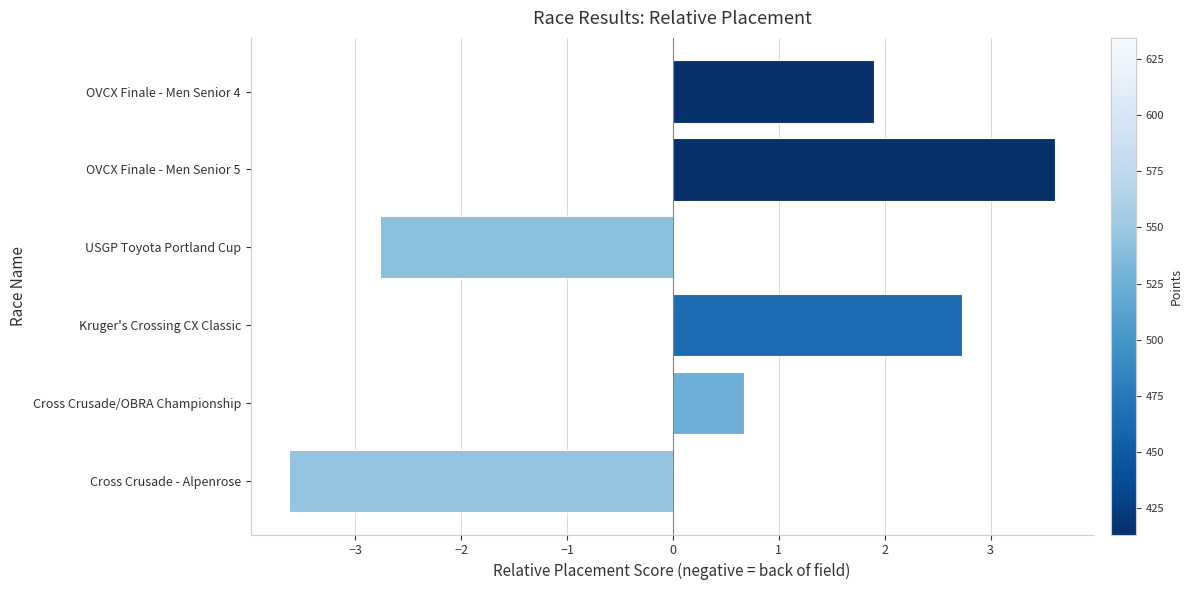

How many values exceed 1?

3